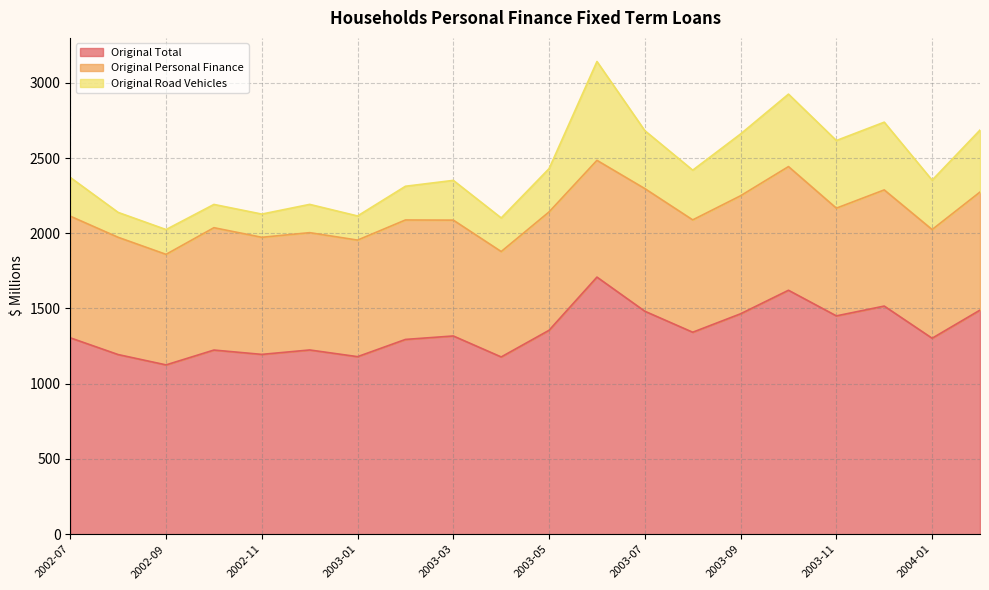

At how many categories does at least one series exceed 1181?

17